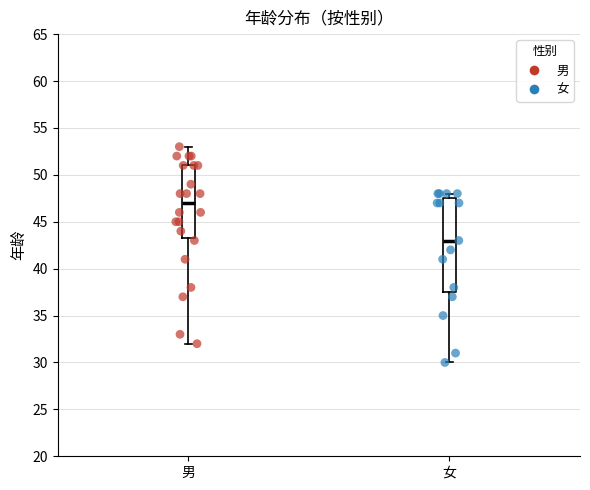

Comparing the boxes themselves (not the whiskers), which one is the tallest?

女